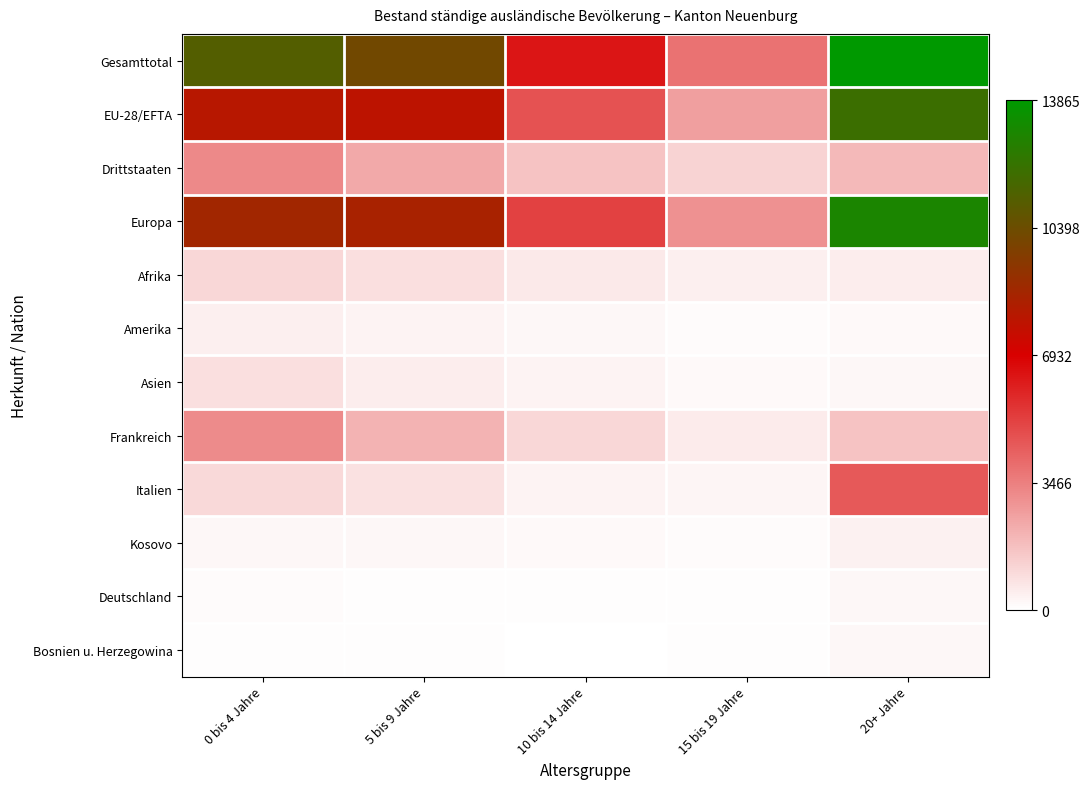

List the series in order of their peak value, lowest first.

Deutschland, Bosnien u. Herzegowina, Kosovo, Amerika, Asien, Afrika, Frankreich, Drittstaaten, Italien, EU-28/EFTA, Europa, Gesamttotal